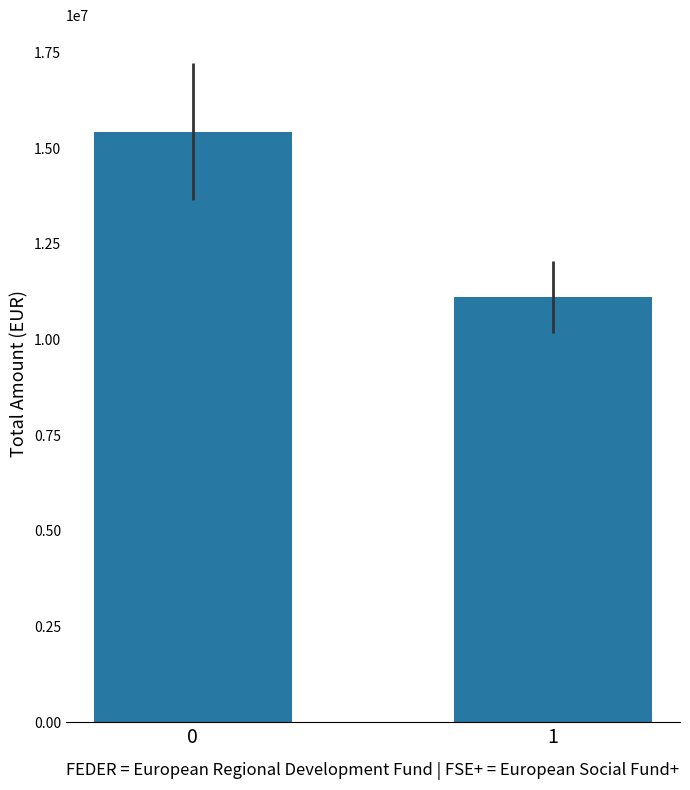

Rank the categories by value from lowest to highest.

1, 0